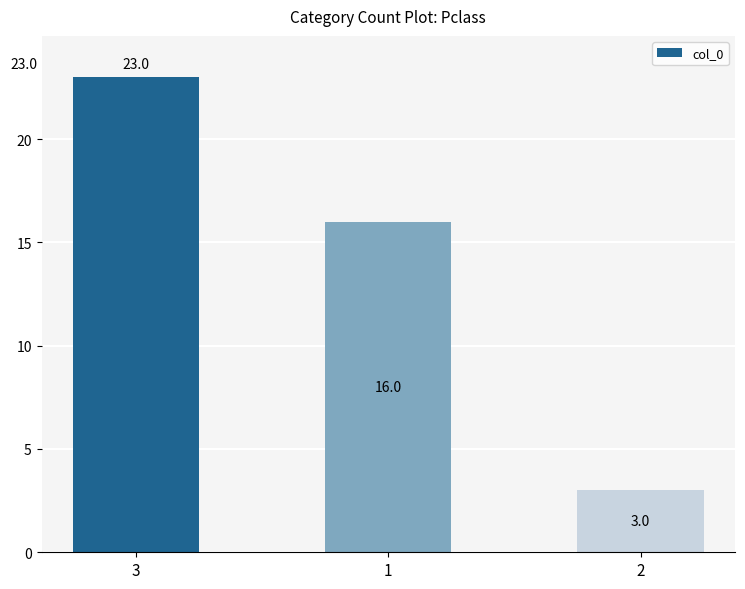

How many bars are there in total?

3